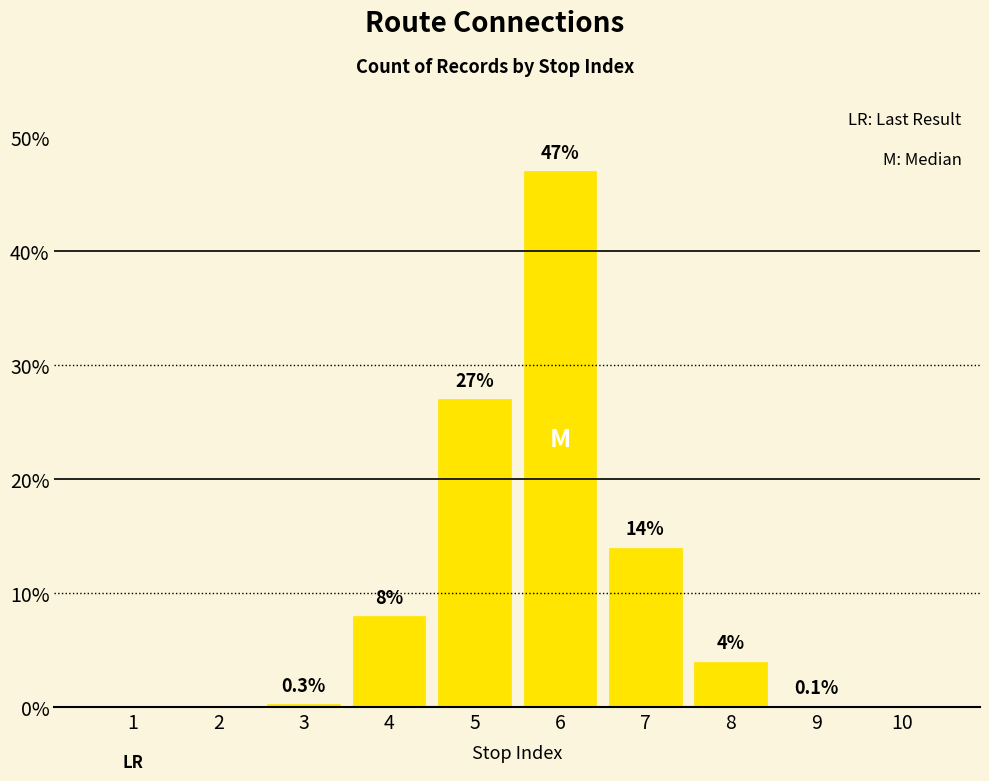

True or false: the data shows 0.1 at 9.

True